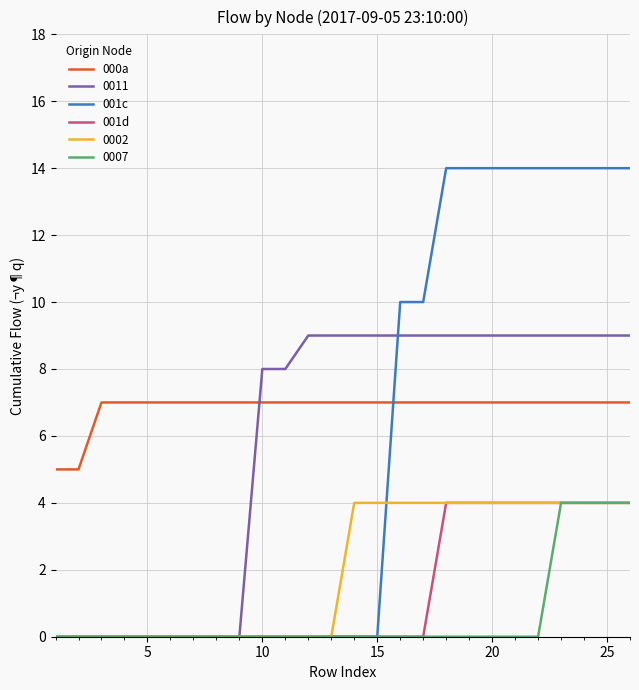

Does the chart display data point markers on the line(s)?

No